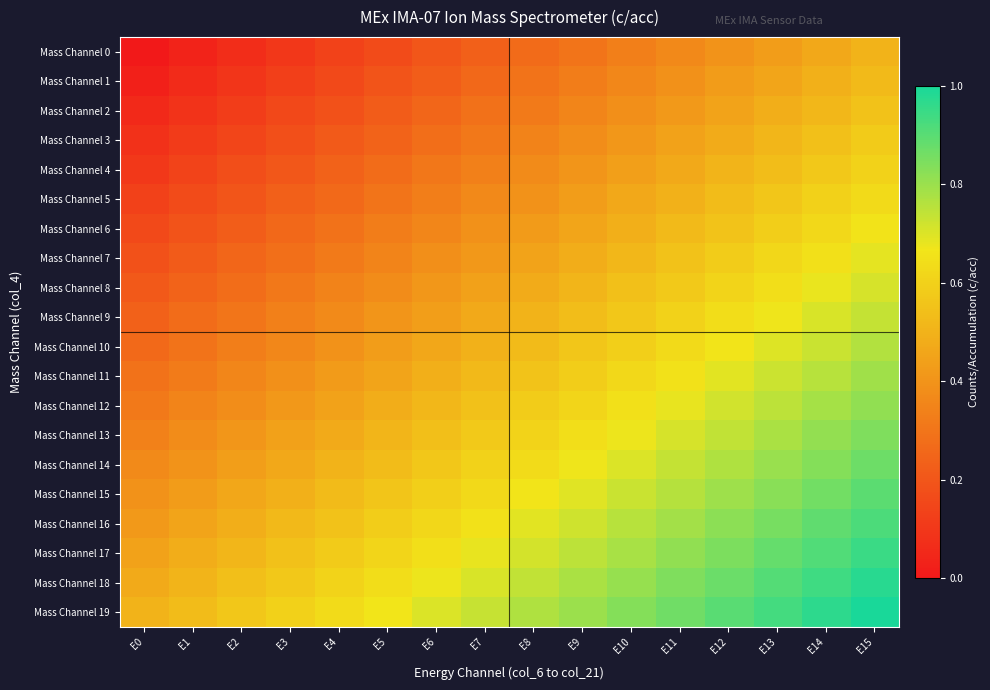

Rank the series at E2 from highest to lowest value.

Mass Channel 19, Mass Channel 18, Mass Channel 17, Mass Channel 16, Mass Channel 15, Mass Channel 14, Mass Channel 13, Mass Channel 12, Mass Channel 11, Mass Channel 10, Mass Channel 9, Mass Channel 8, Mass Channel 7, Mass Channel 6, Mass Channel 5, Mass Channel 4, Mass Channel 3, Mass Channel 2, Mass Channel 1, Mass Channel 0